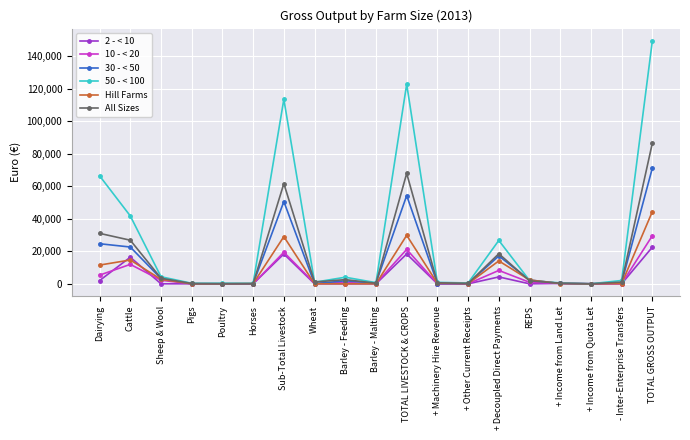

True or false: 50 - < 100 has more than 0 interior local peaks.

True